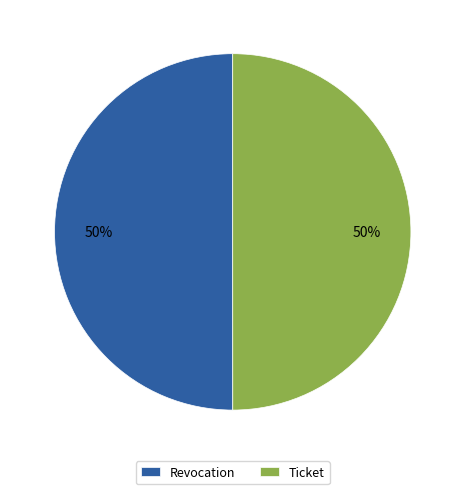

Combined, do Revocation and Ticket account for over 50%?

Yes